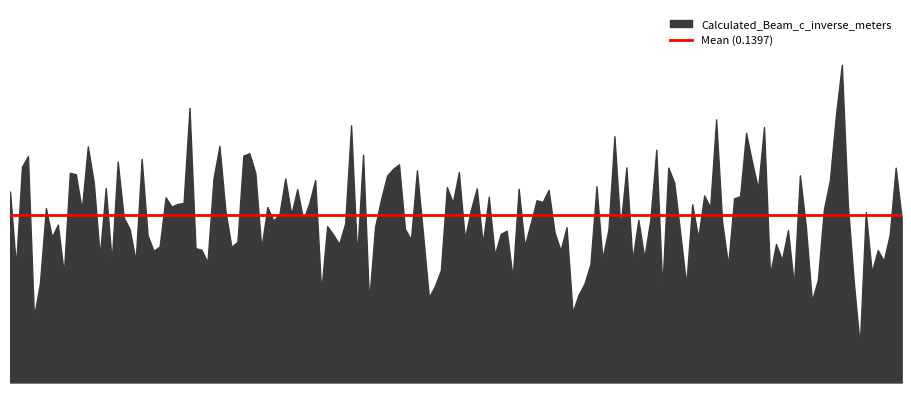

What value does the data have at 2020-10-19T01:23:17?

0.1